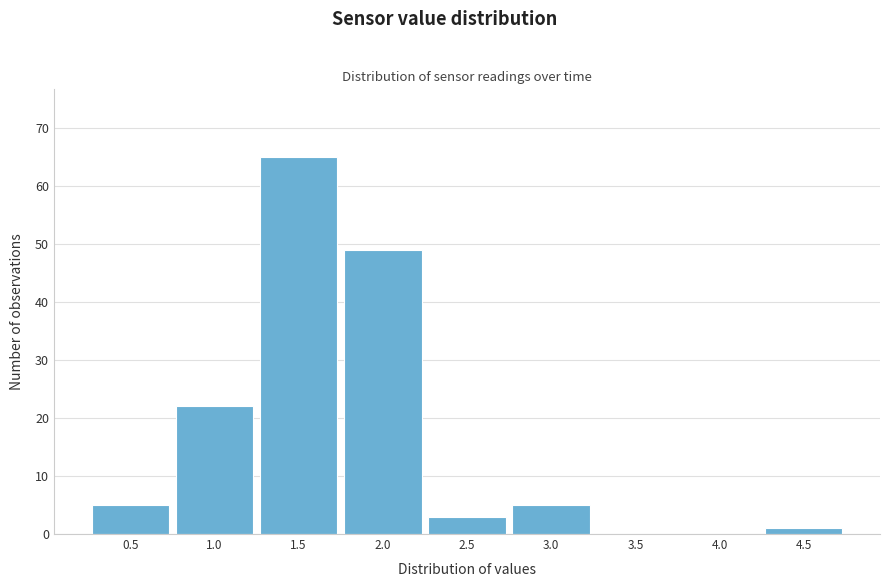

Reading left to right, list all the values displayed in this chart.

0.5=5	1.0=22	1.5=65	2.0=49	2.5=3	3.0=5	3.5=0	4.0=0	4.5=1